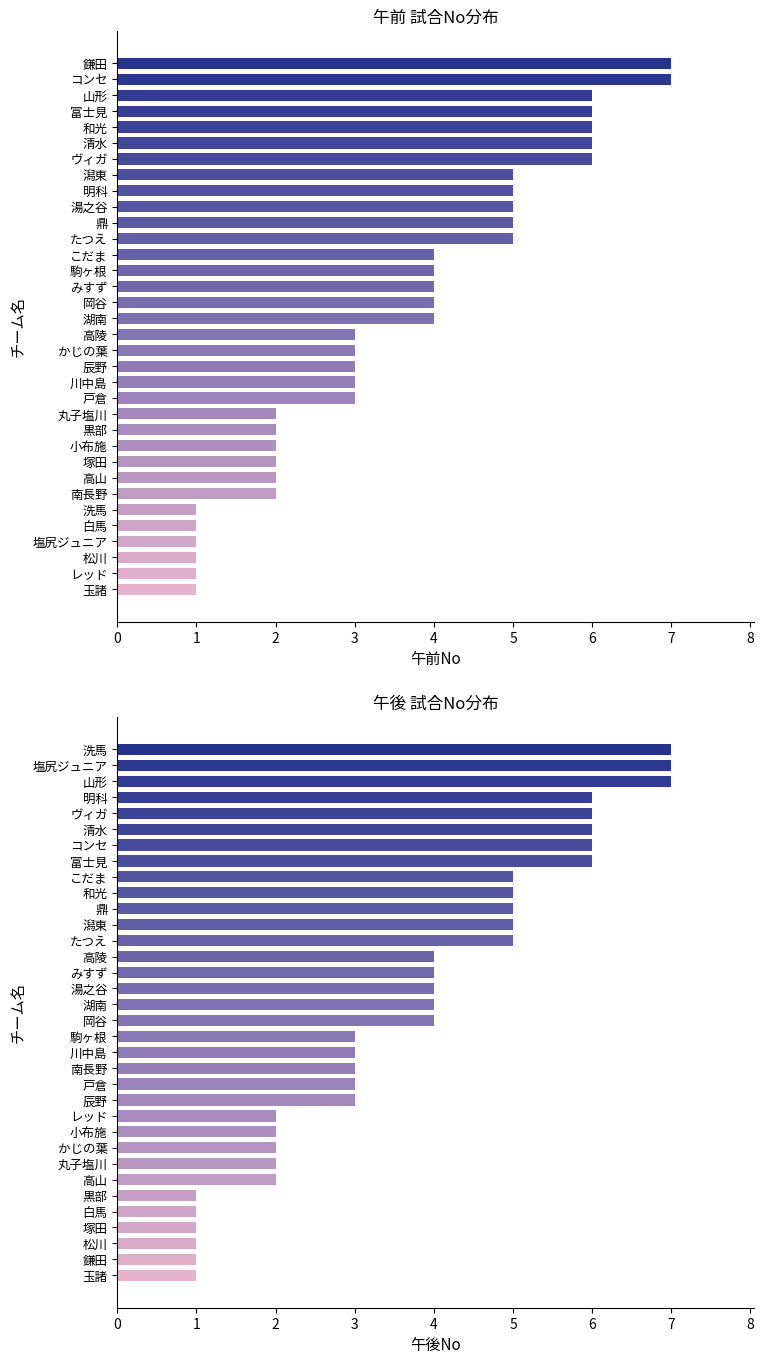

Are the bars horizontal?

Yes